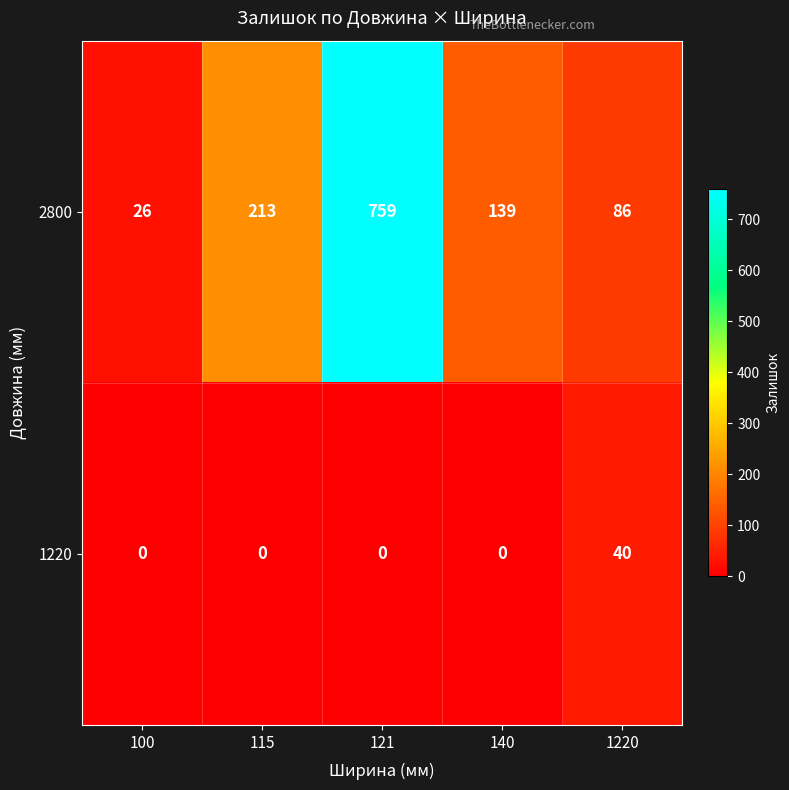

Is it true that 2800 equals 241 at 121?

False